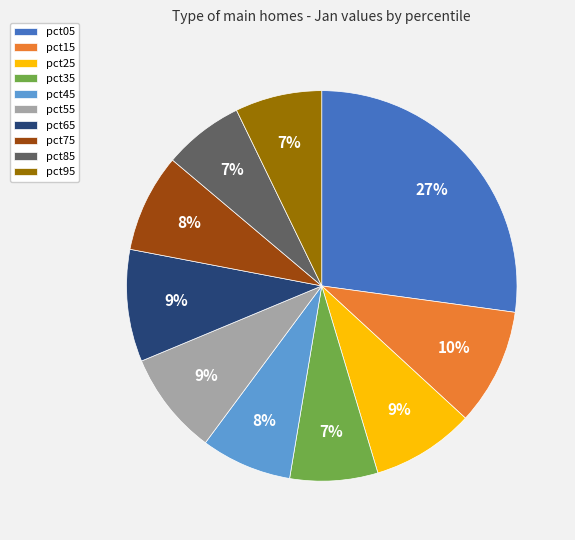

Which category has the biggest portion of the pie?

pct05